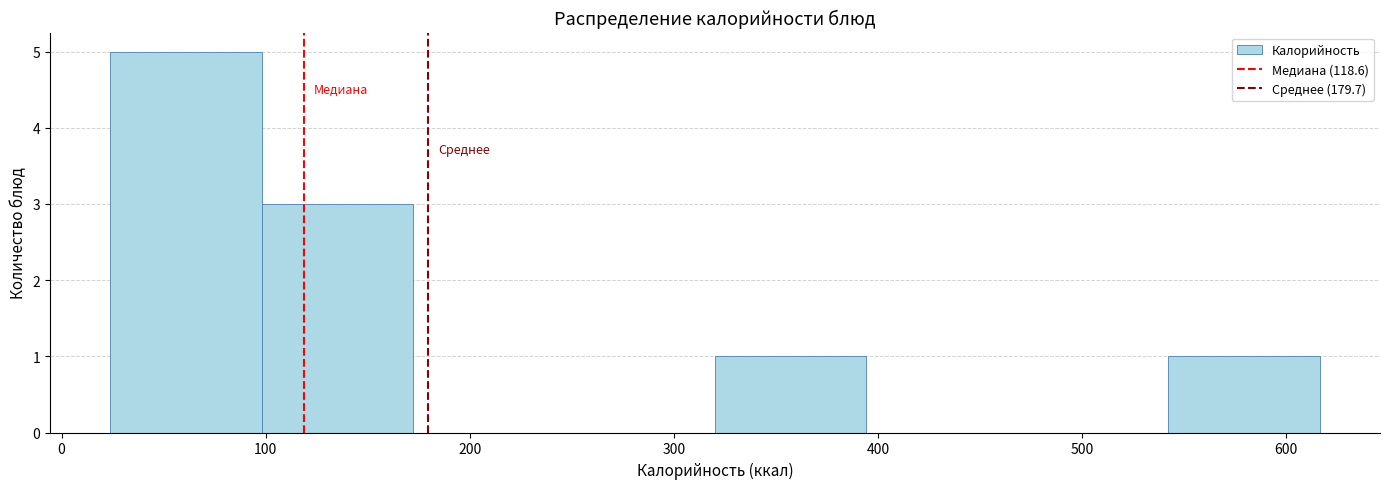

Which range on the x-axis has the tallest bar?

20 to 100